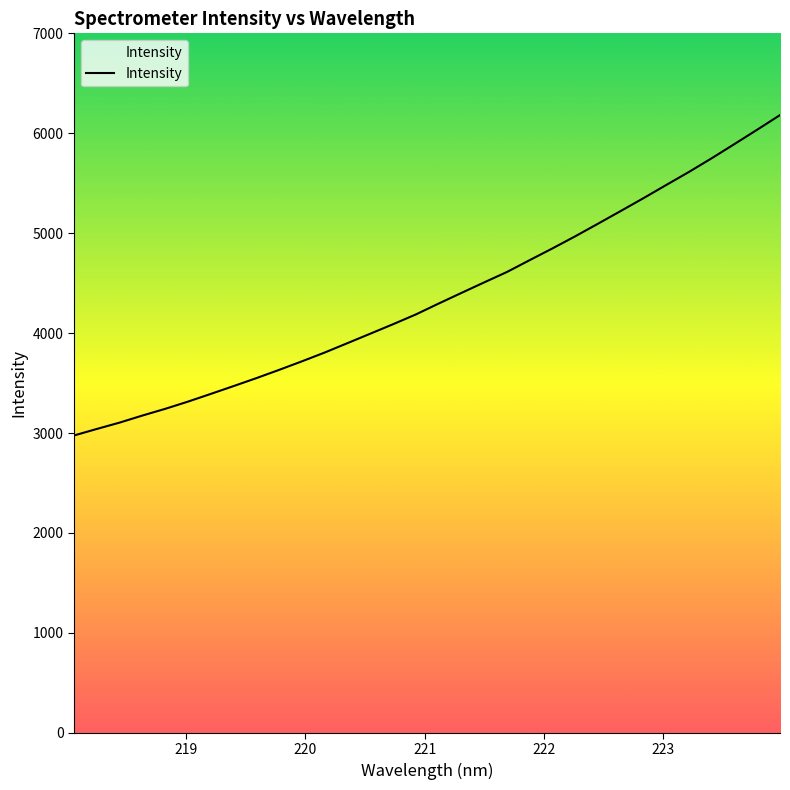

What is the minimum value shown in the chart?

2975.4